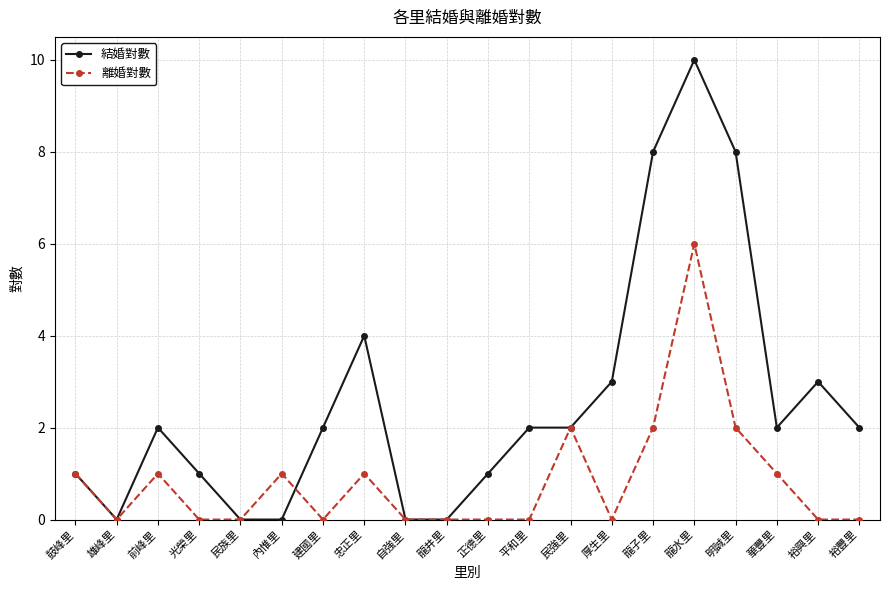

Which series has the largest total across all categories?

結婚對數